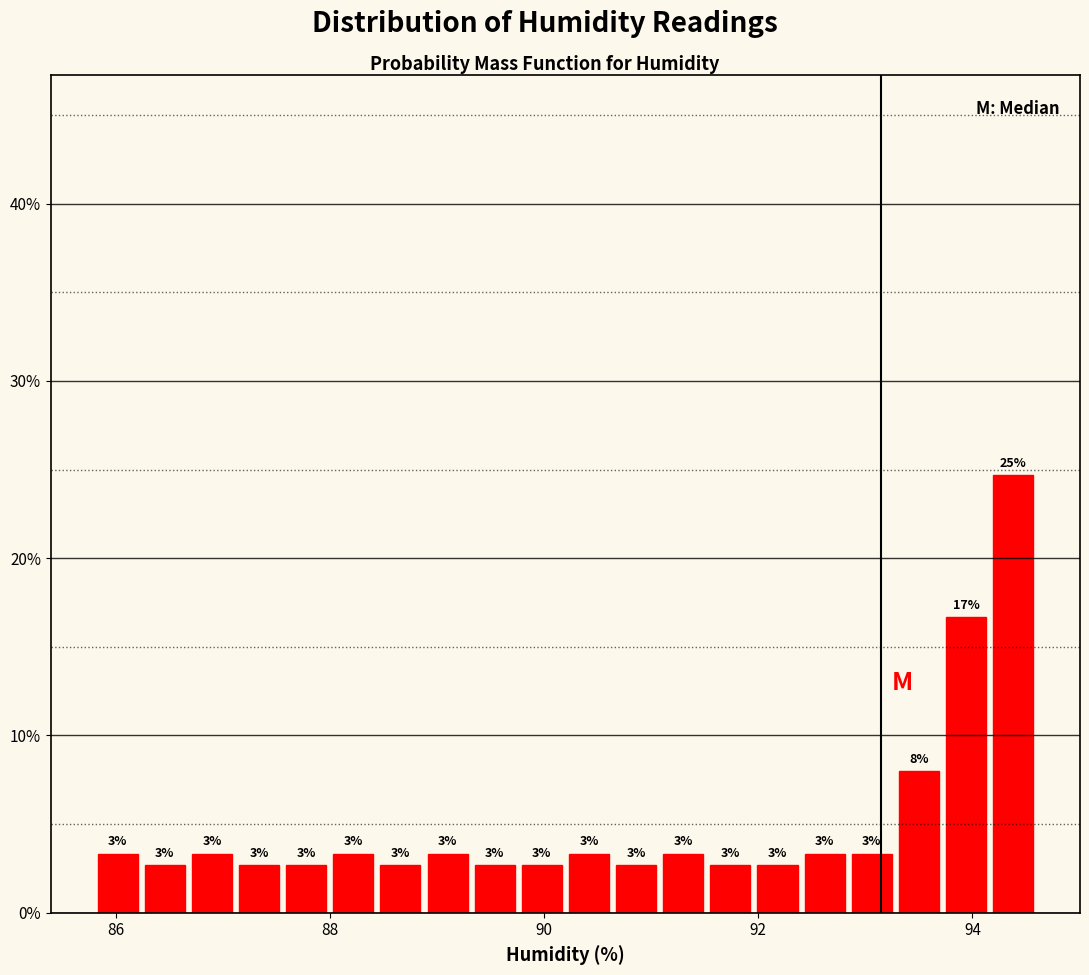

Read against the x-axis, roughly where is the centre of the tallest bar?

94.4